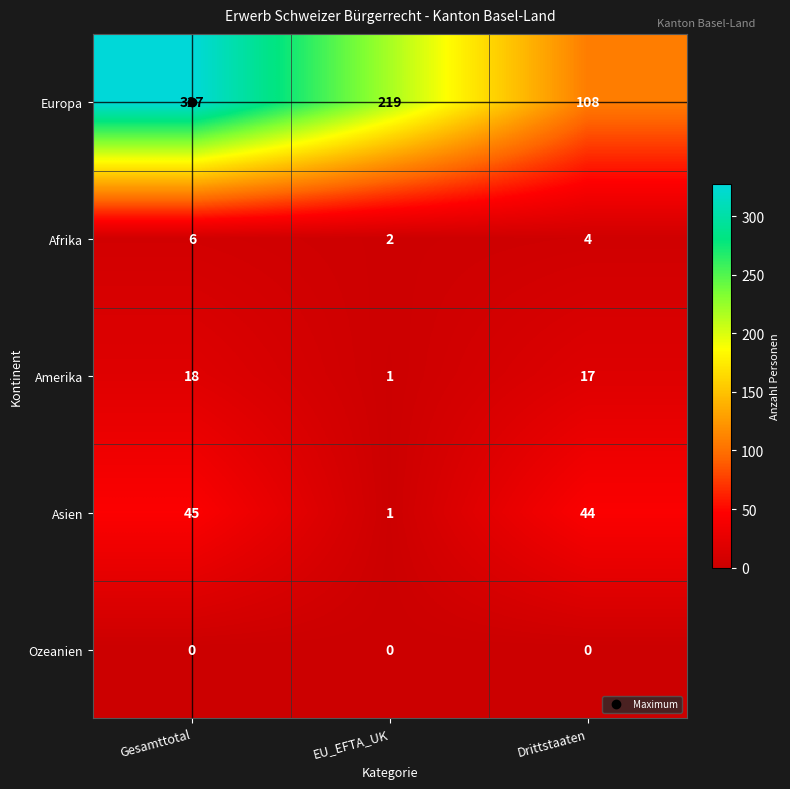

What is the difference between the maximum and minimum values in the Amerika series?

17